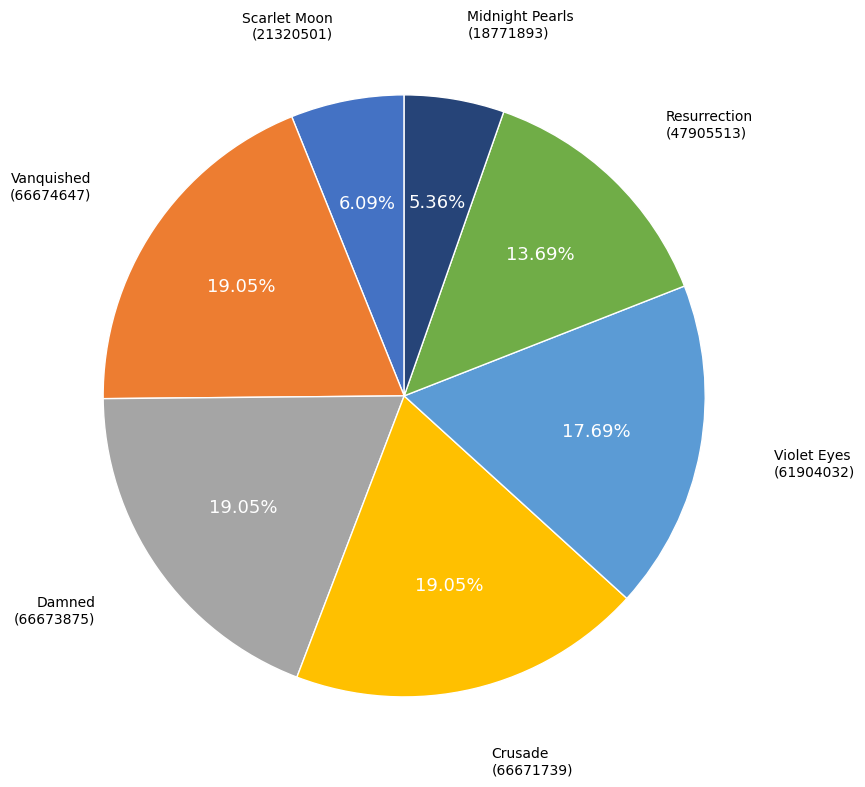

To the nearest percent, what is the average slice percentage?

14%